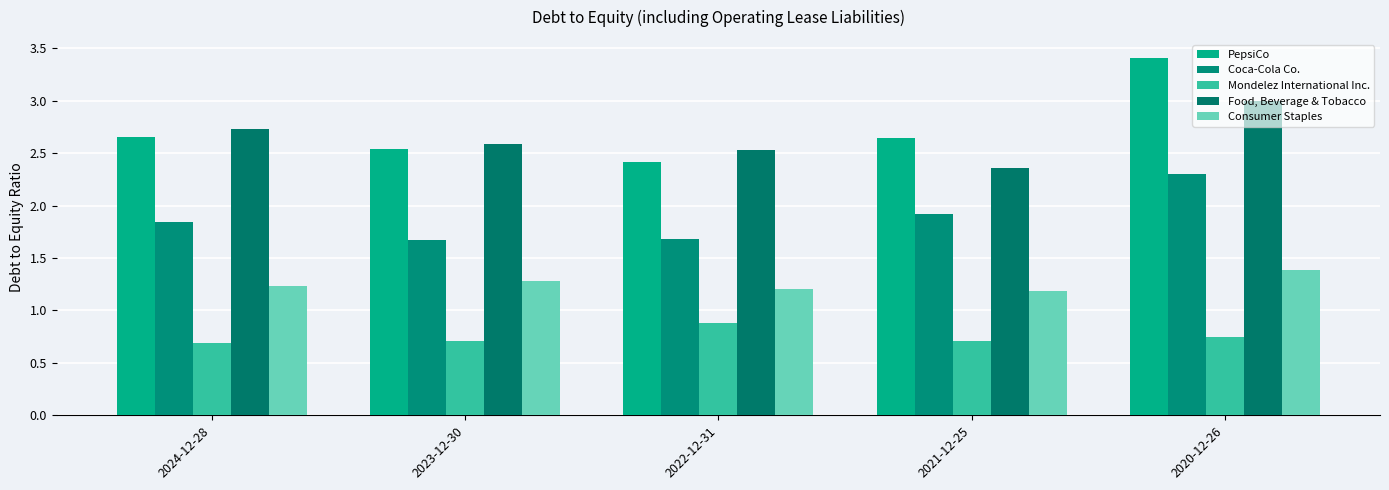

Is the value of Coca-Cola Co. at 2023-12-30 greater than the value of PepsiCo at 2022-12-31?

No